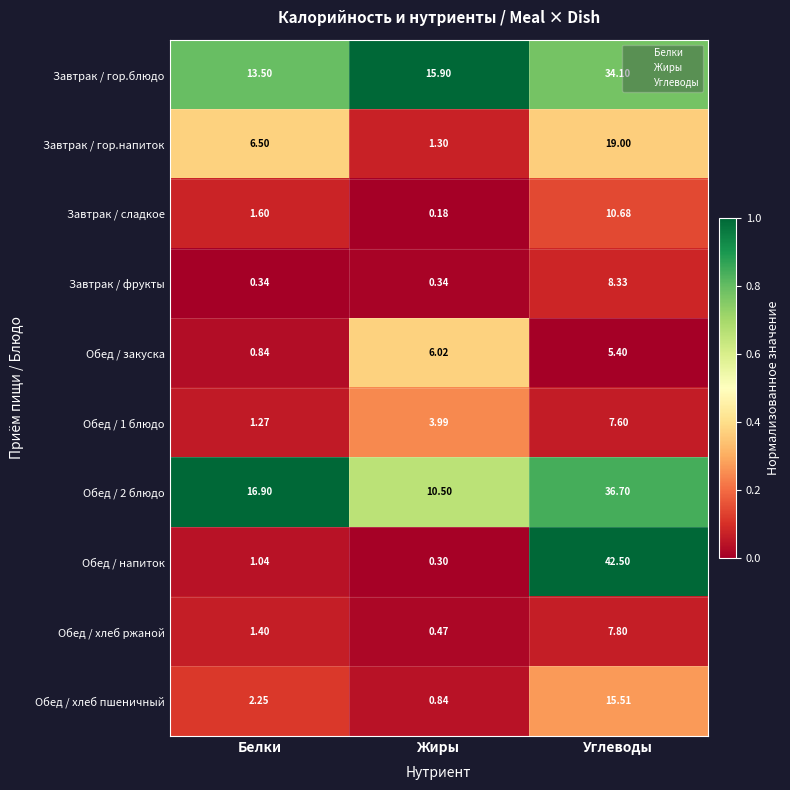

At which category is the sum across all series the highest?

Углеводы